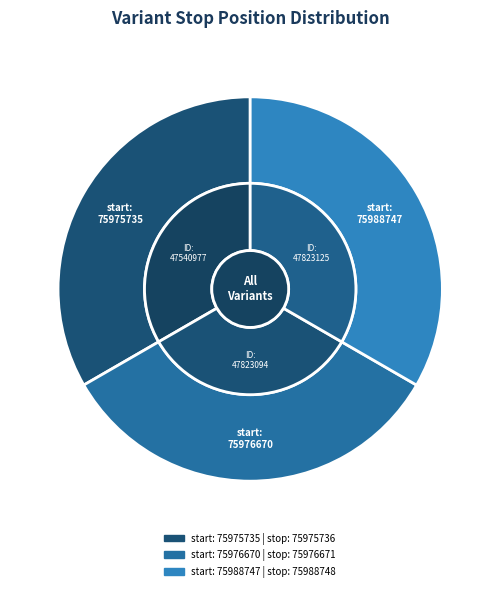

What is the total percentage of 75975735 and 75976670?

66.7%